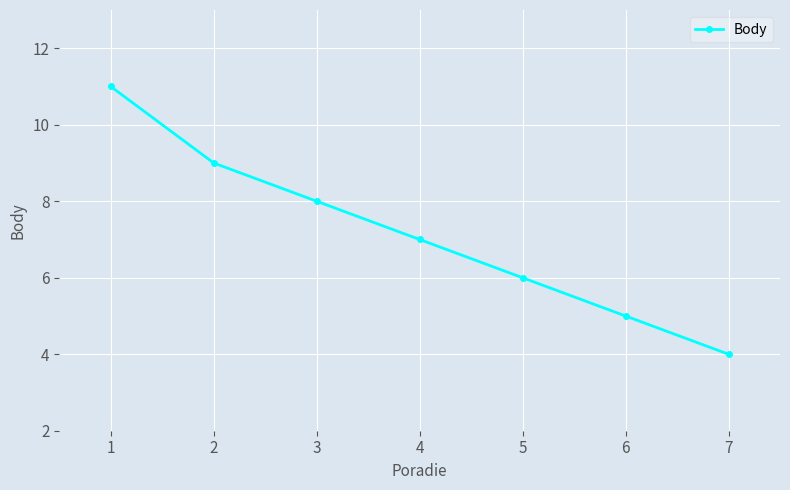

How many distinct data groups are displayed?

1